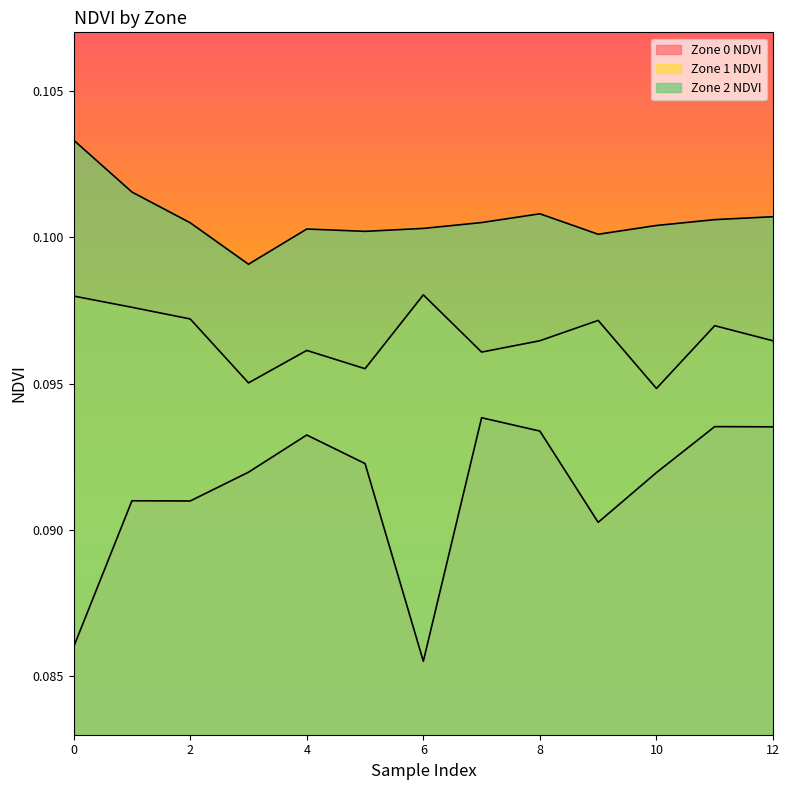

Is it true that Zone 1 NDVI equals 0.1 at 7?

True